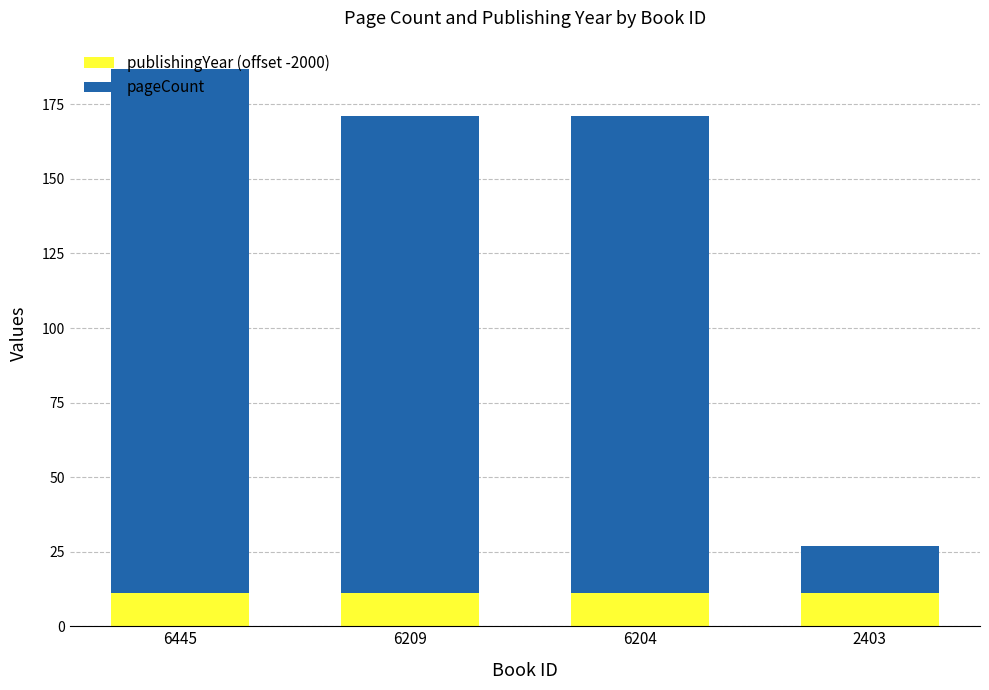

What is the total value across all series at 6204?

171